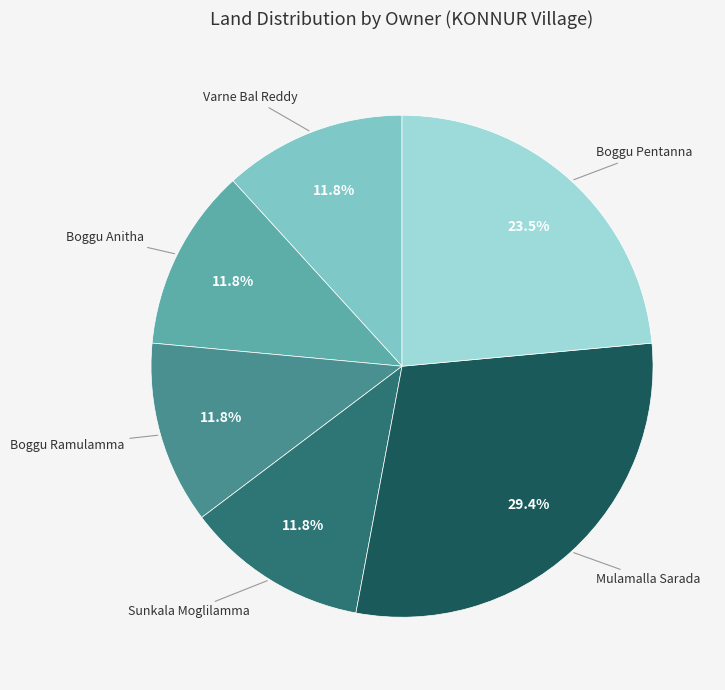

Does any single category account for the majority?

No